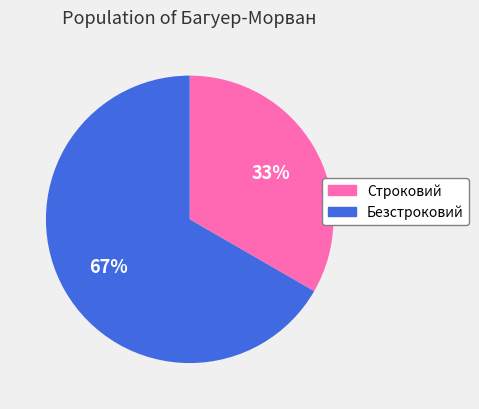

Which slice is the smallest?

Строковий